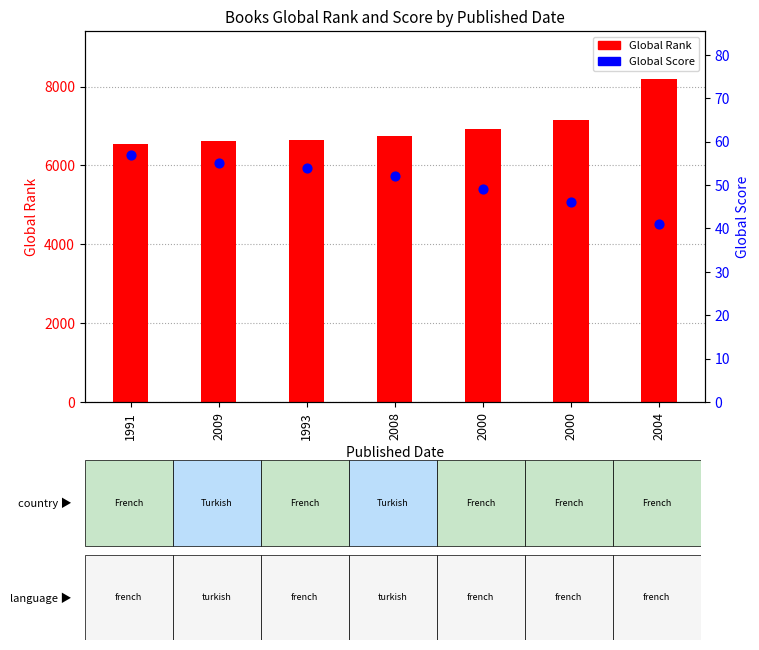

Which series reaches the maximum Y coordinate?

Global Rank